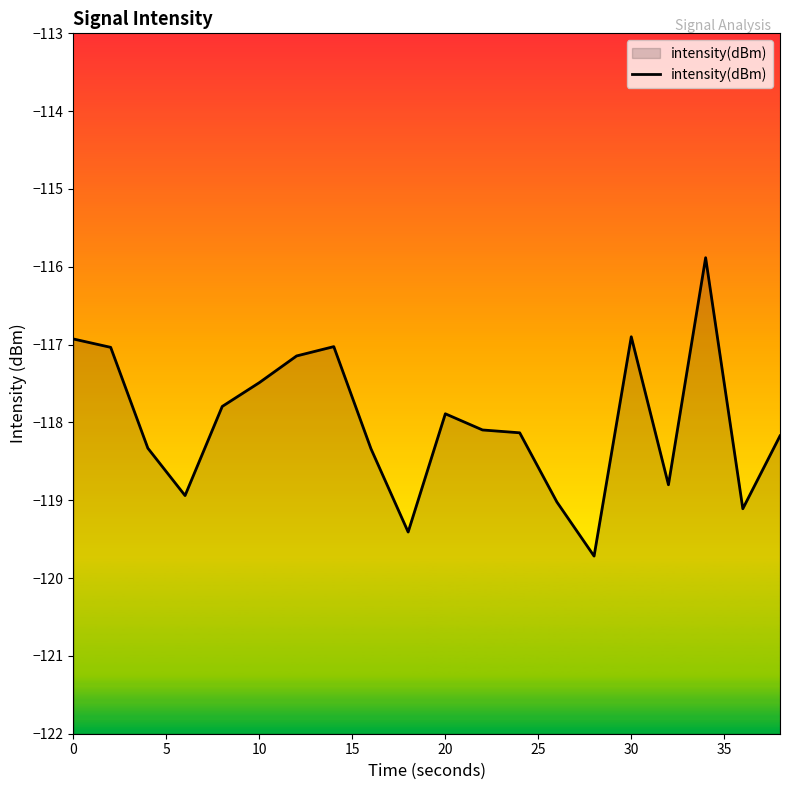

What is the greatest value displayed?

-115.9